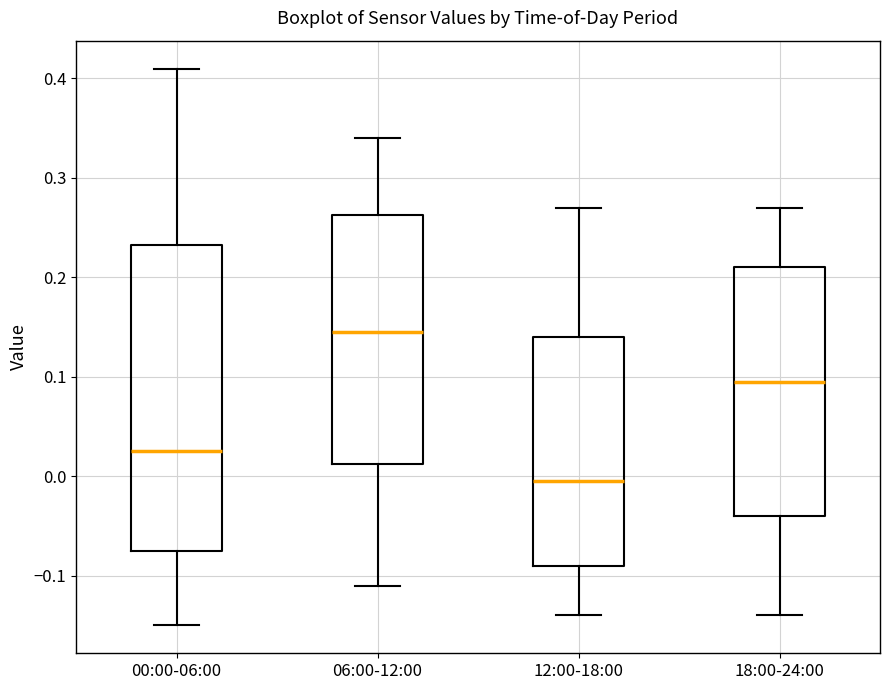

Where is the lower edge of the box for 12:00-18:00 on the y-axis? The values are not printed on the chart, so give them approximately, as read against the axis.

-0.09